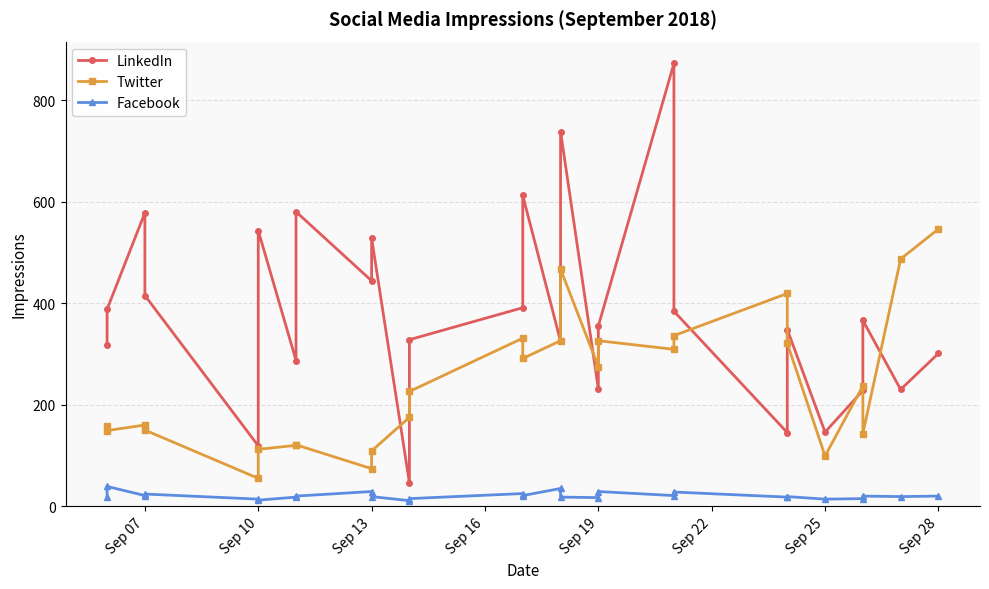

True or false: Twitter and Facebook intersect in this chart.

False